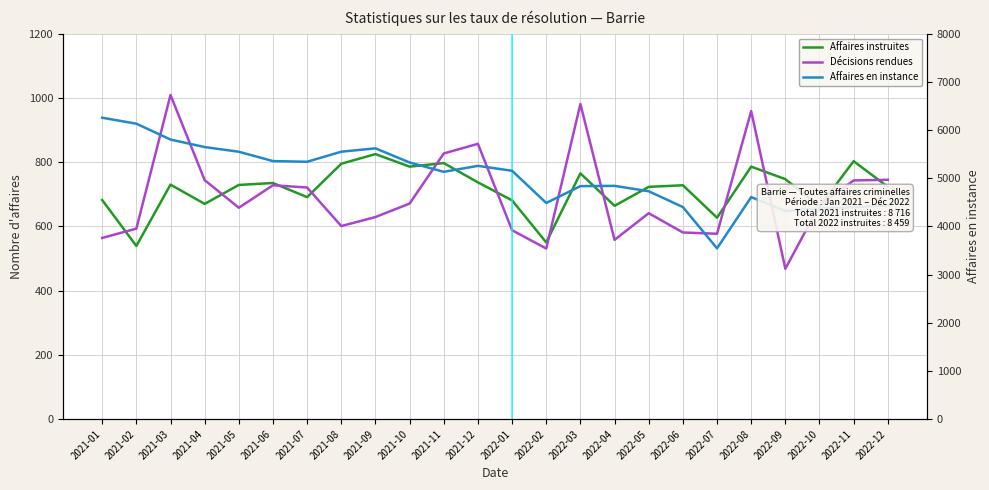

Rank the series by their maximum value, from highest to lowest.

Affaires en instance, Décisions rendues, Affaires instruites